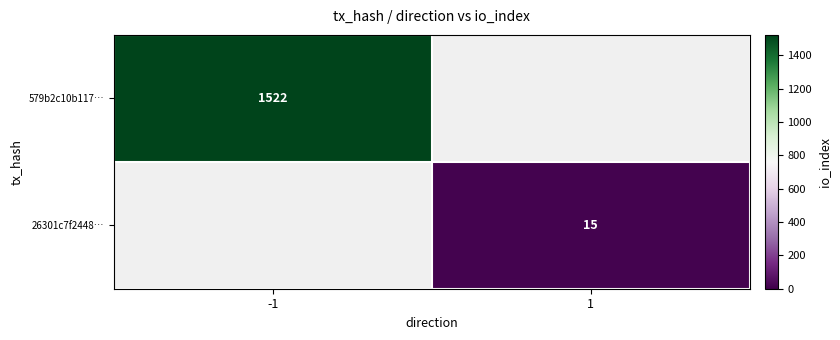

True or false: 26301c7f2448… has a value of 26 at 1.

False